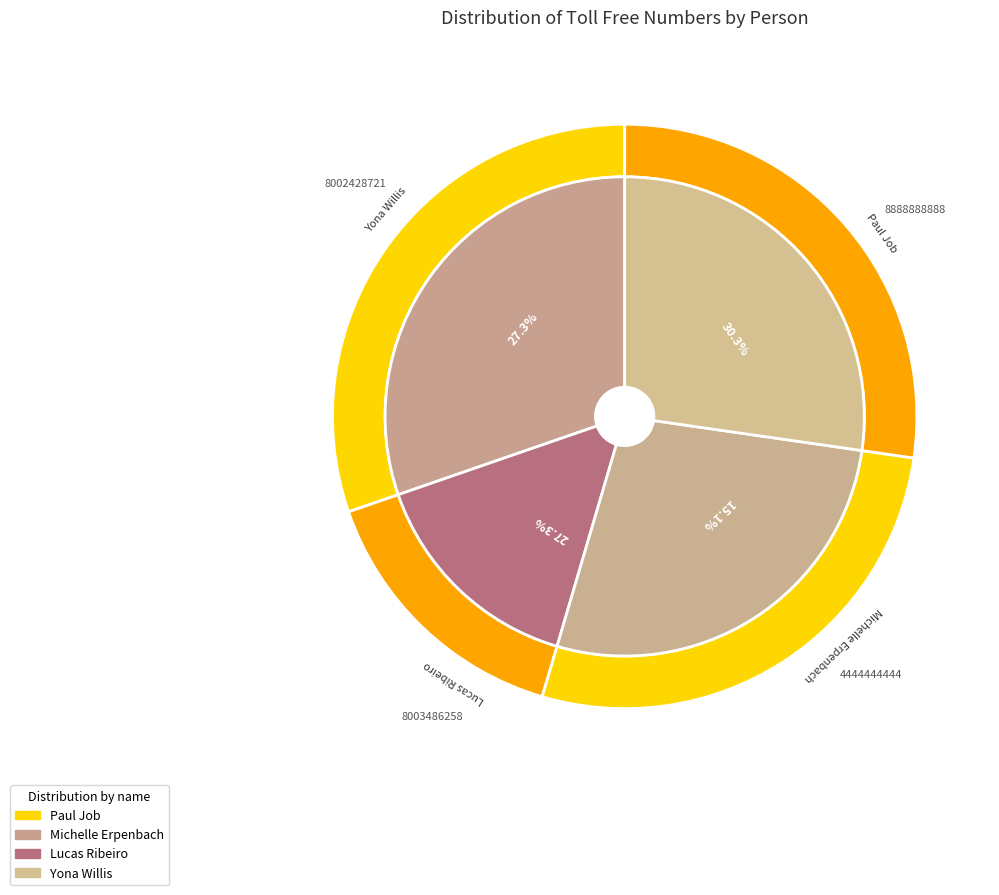

To the nearest percent, what portion does Paul Job represent?

30%